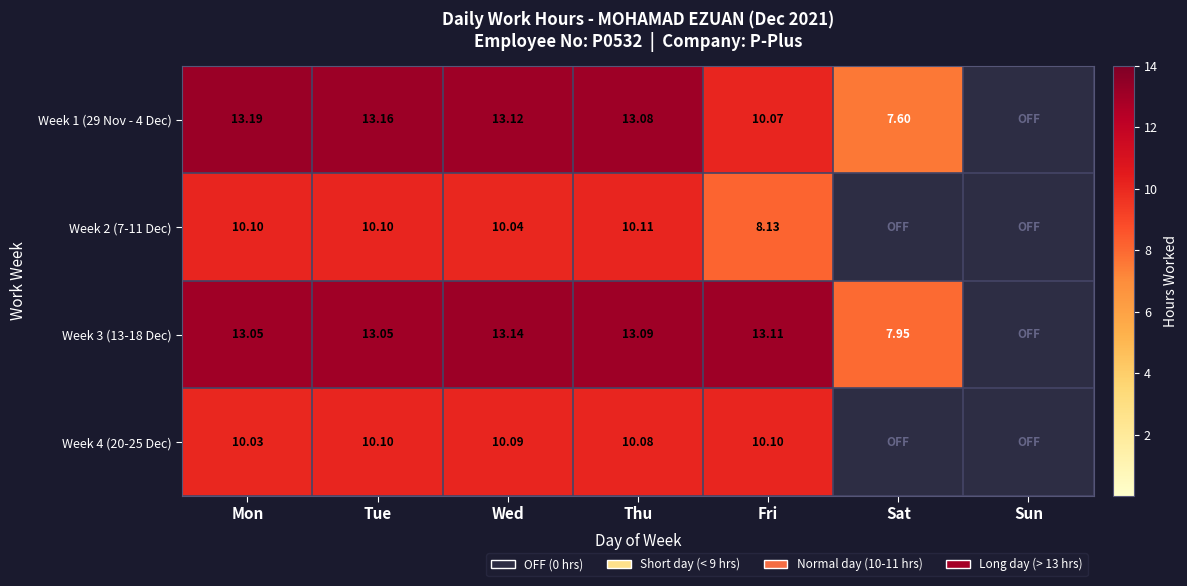

Is the value of Week 2 (7-11 Dec) at Mon greater than the value of Week 1 (29 Nov - 4 Dec) at Wed?

No